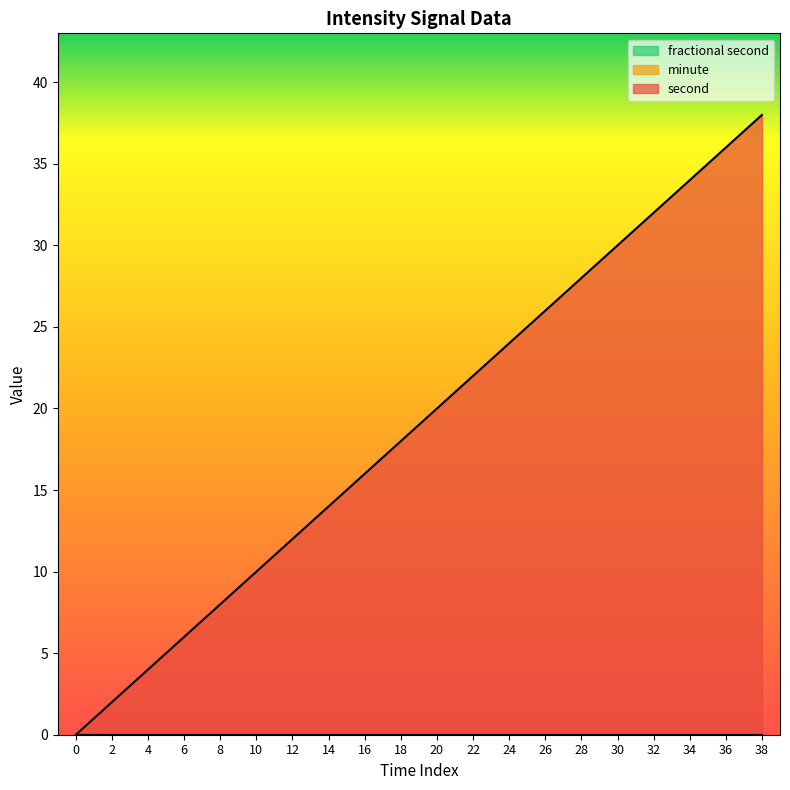

True or false: minute has more than 0 points higher than both neighbors.

False